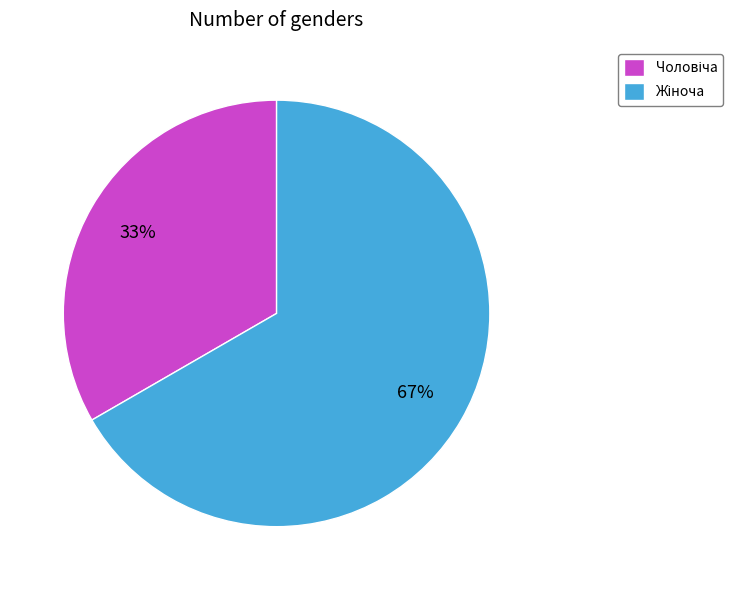

How many segments does this pie chart have?

2